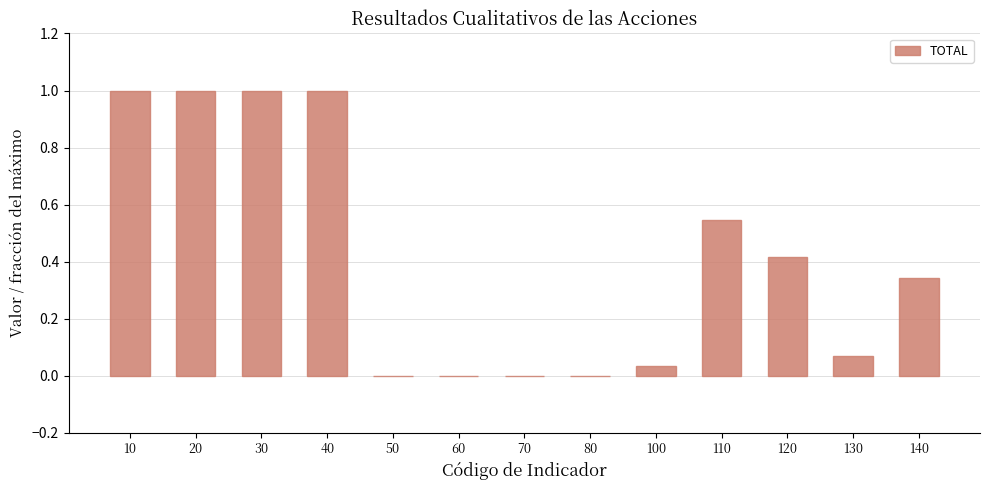

The value at 20 is 0.6. True or false?

False